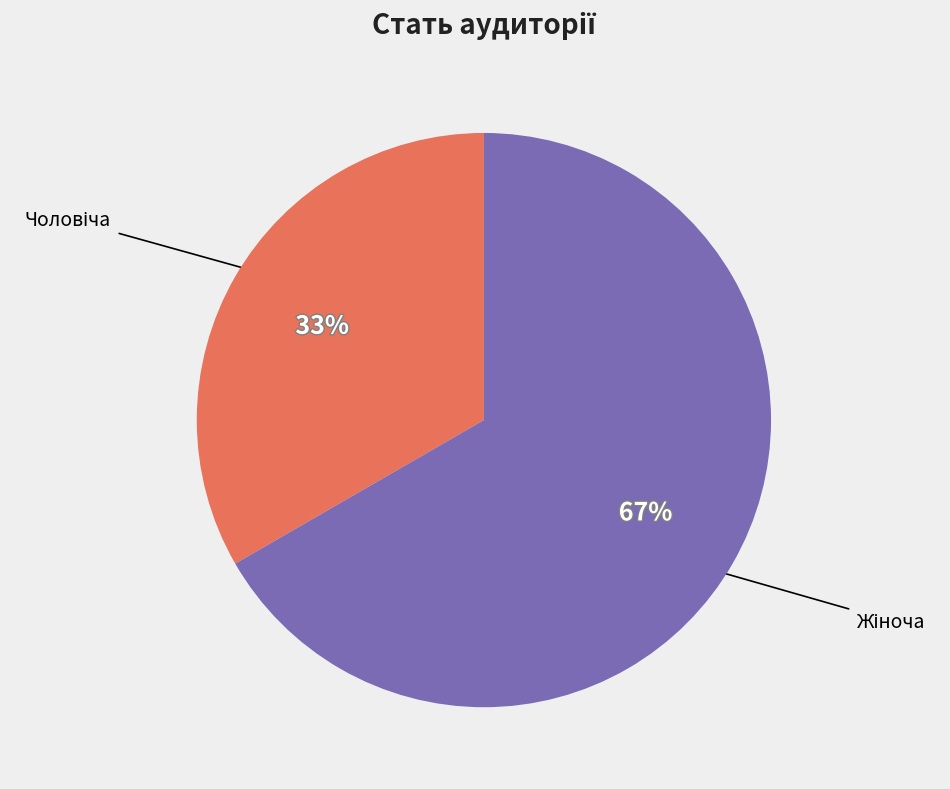

Count the number of slices in the pie.

2